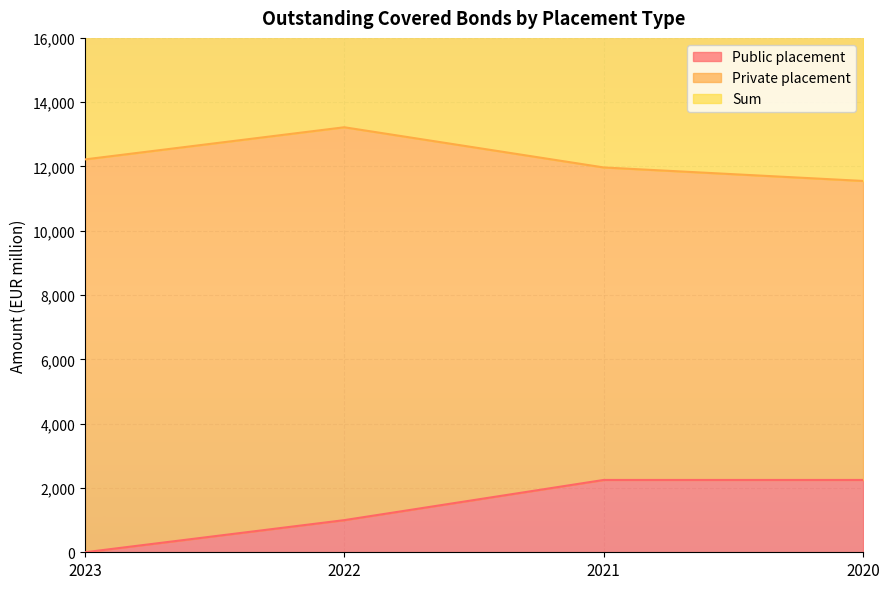

Is it true that Sum equals 11550 at 2020?

True